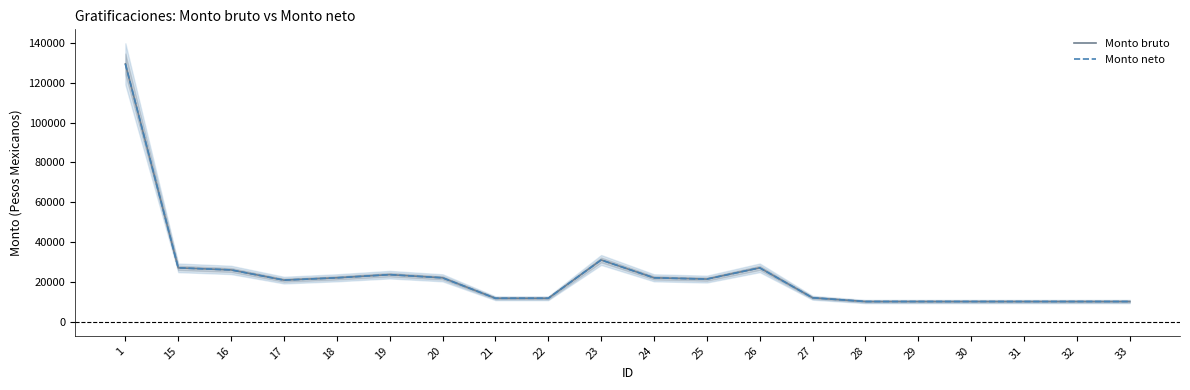

At how many categories does at least one series exceed 77061?

1